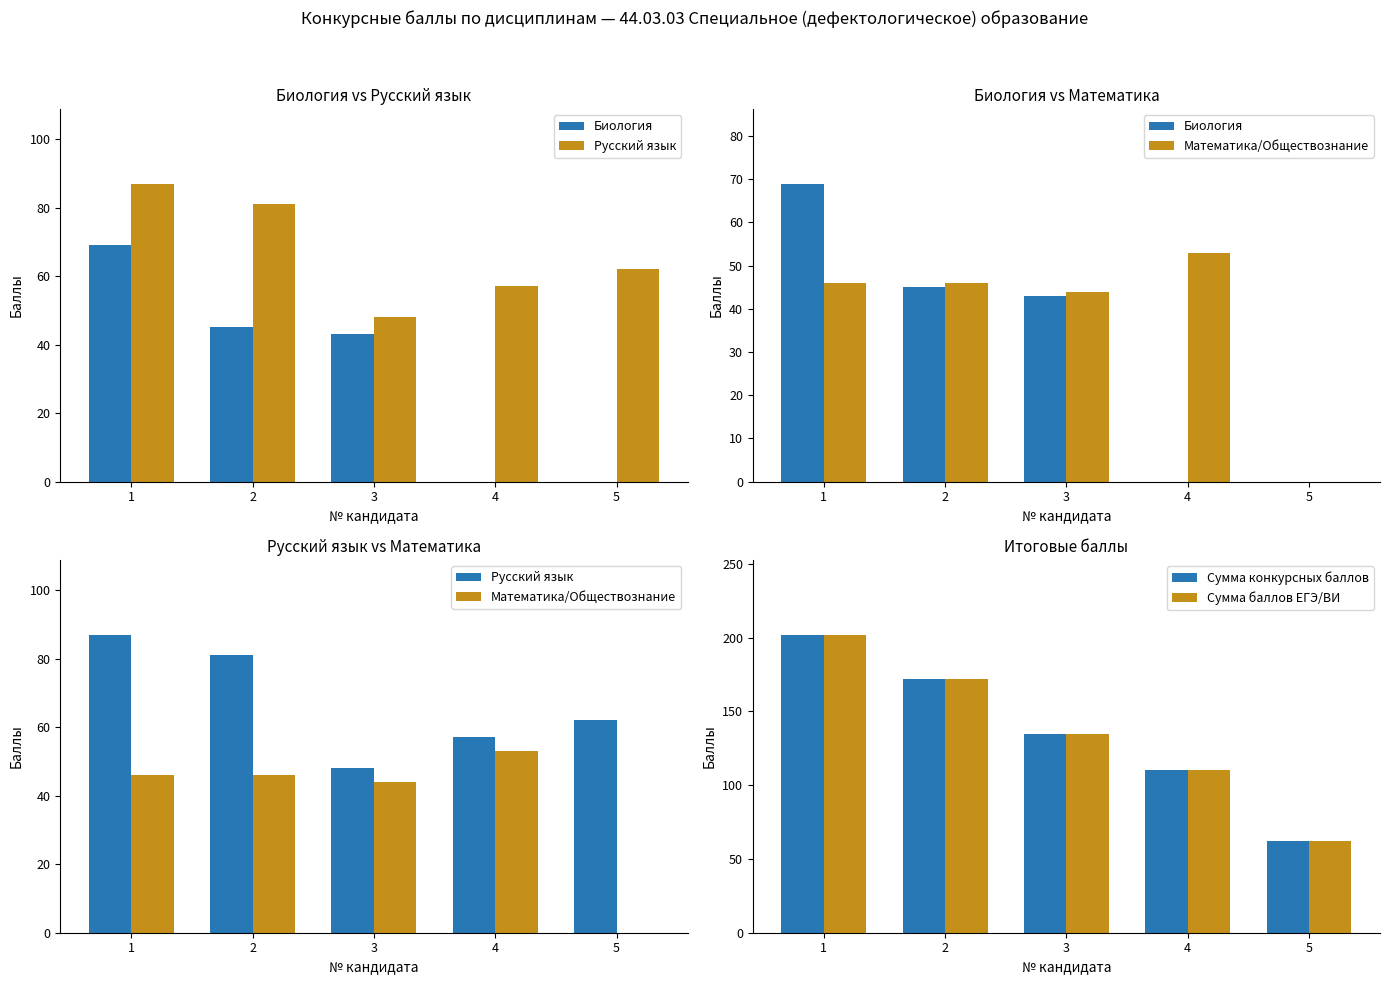

How many values in the Русский язык series are below 62?

2